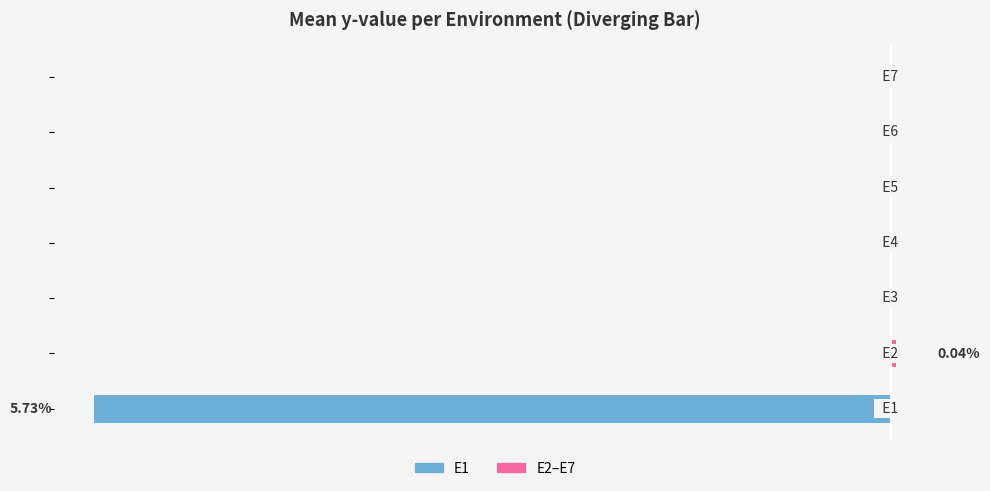

Which series has the largest range (max minus min)?

E1 (left)